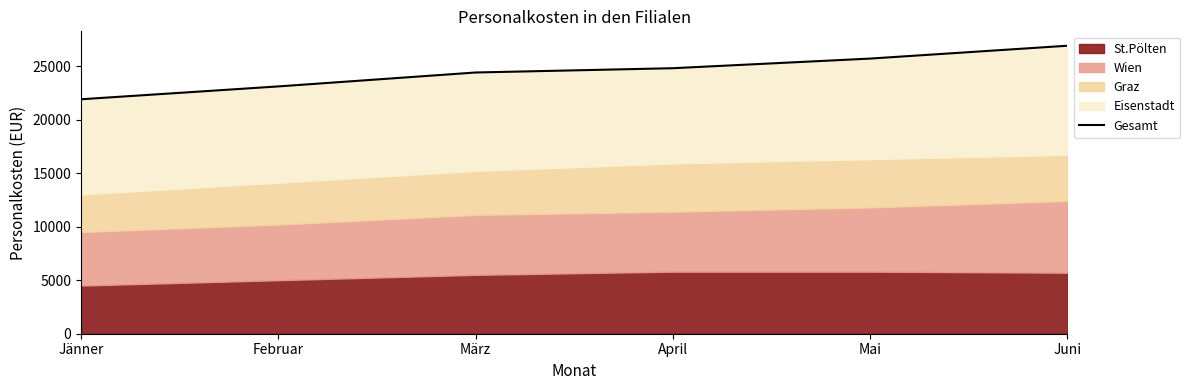

Is it true that the value at Mai is 12237?

False